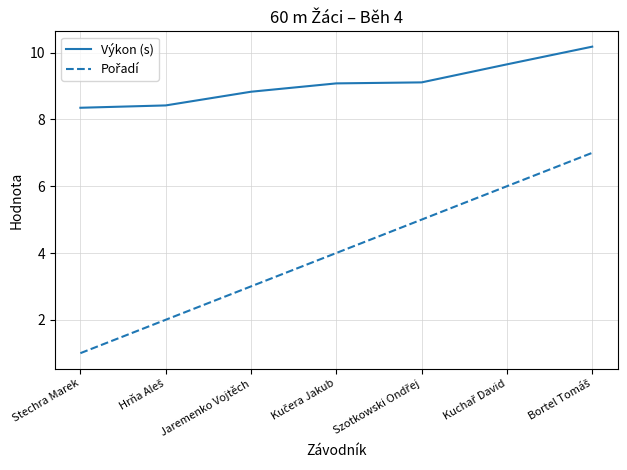

The Výkon (s) series shows 8.8 at Jaremenko Vojtěch. True or false?

True